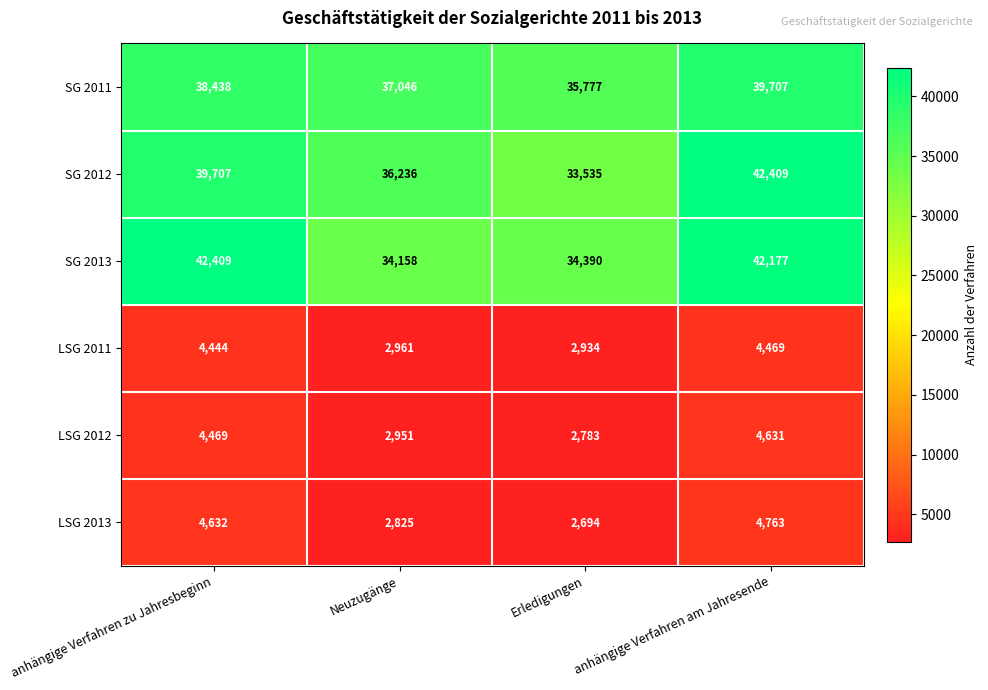

How many data points does each series have?

4